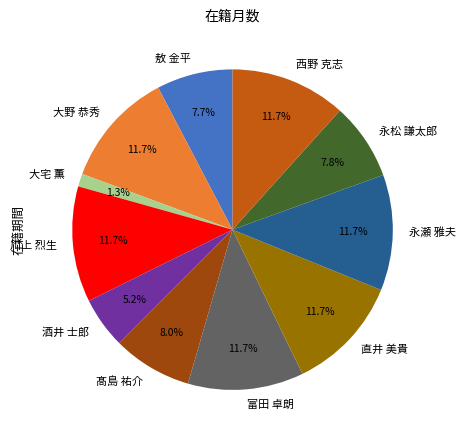

What percentage is the 富田 卓朗 slice, to the nearest percent?

12%